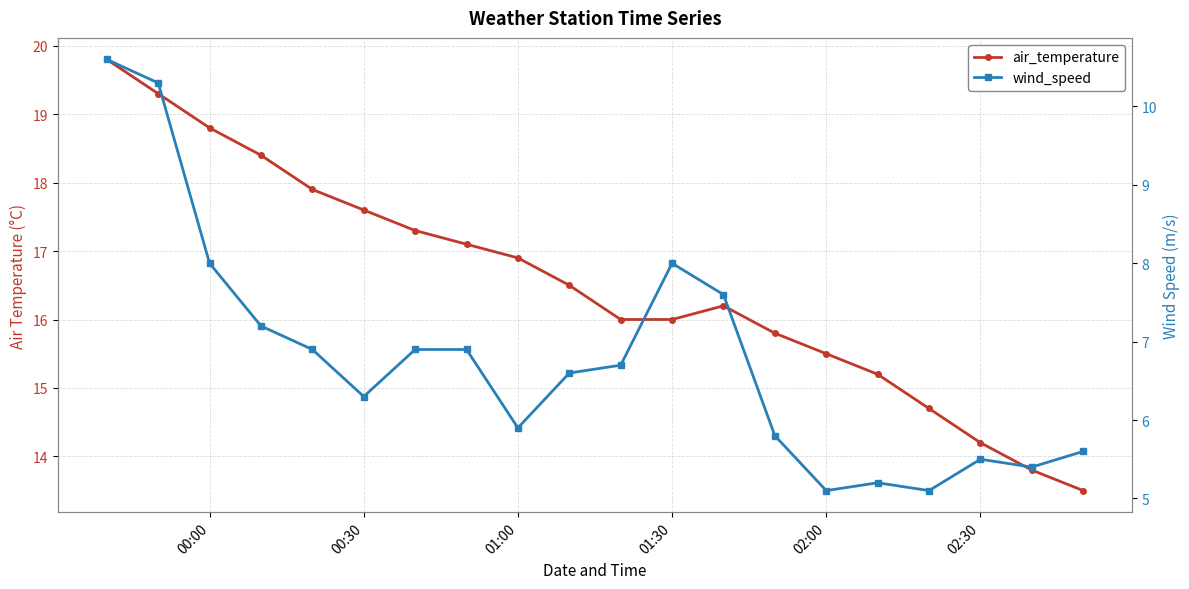

At how many categories does at least one series exceed 10?

20